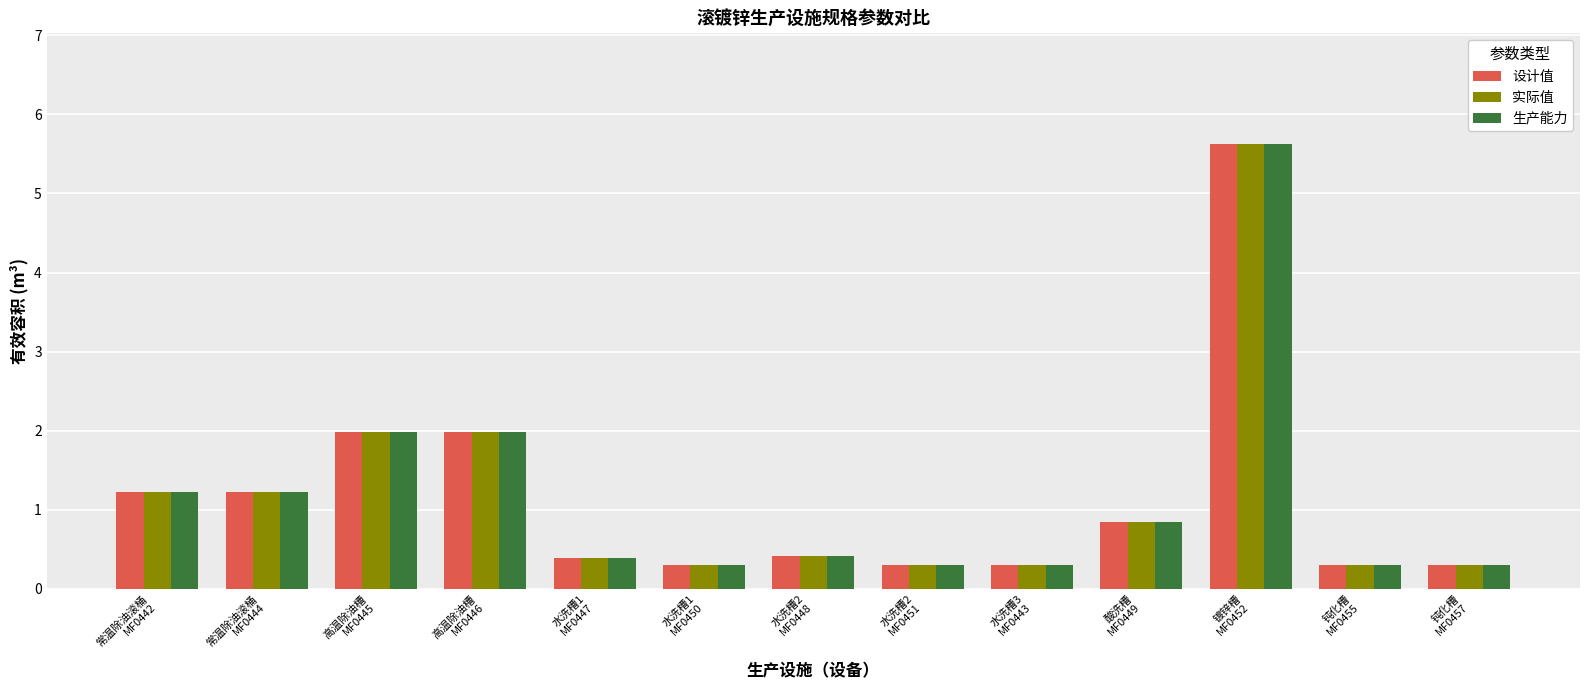

What is the value of the 生产能力 bar at the 8th from the left?

0.3